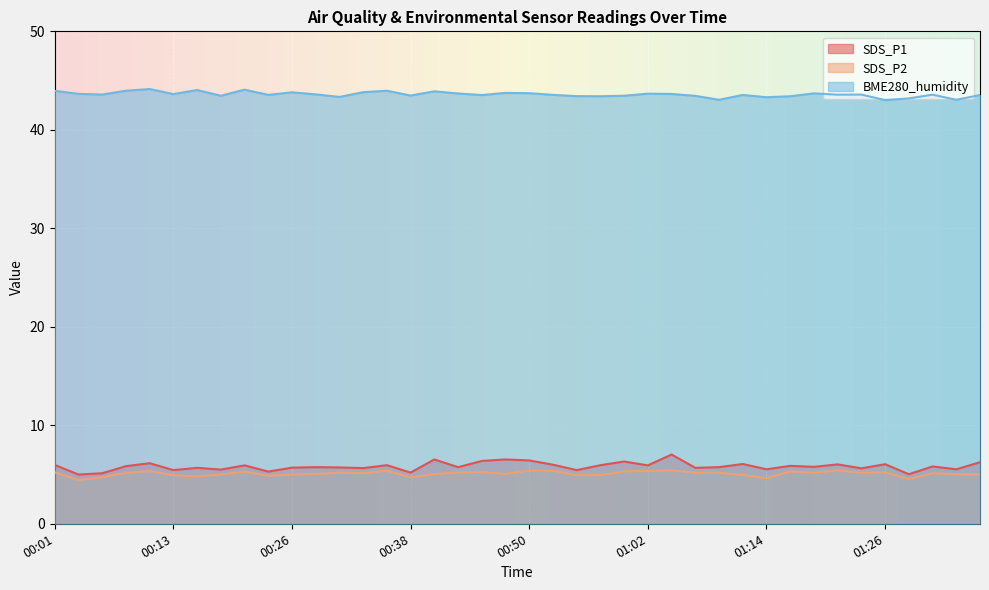

List the series in order of their peak value, lowest first.

SDS_P2, SDS_P1, BME280_humidity